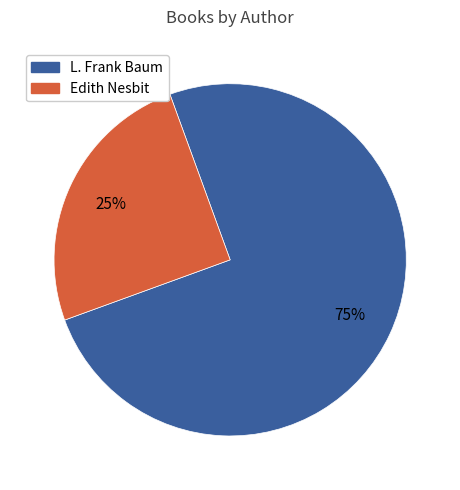

Does any single category account for the majority?

Yes